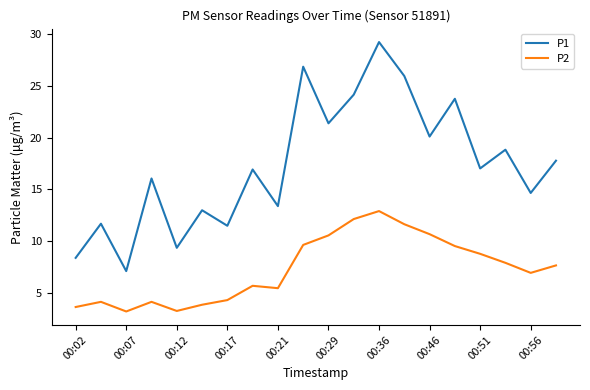

List the series in order of their peak value, highest first.

P1, P2